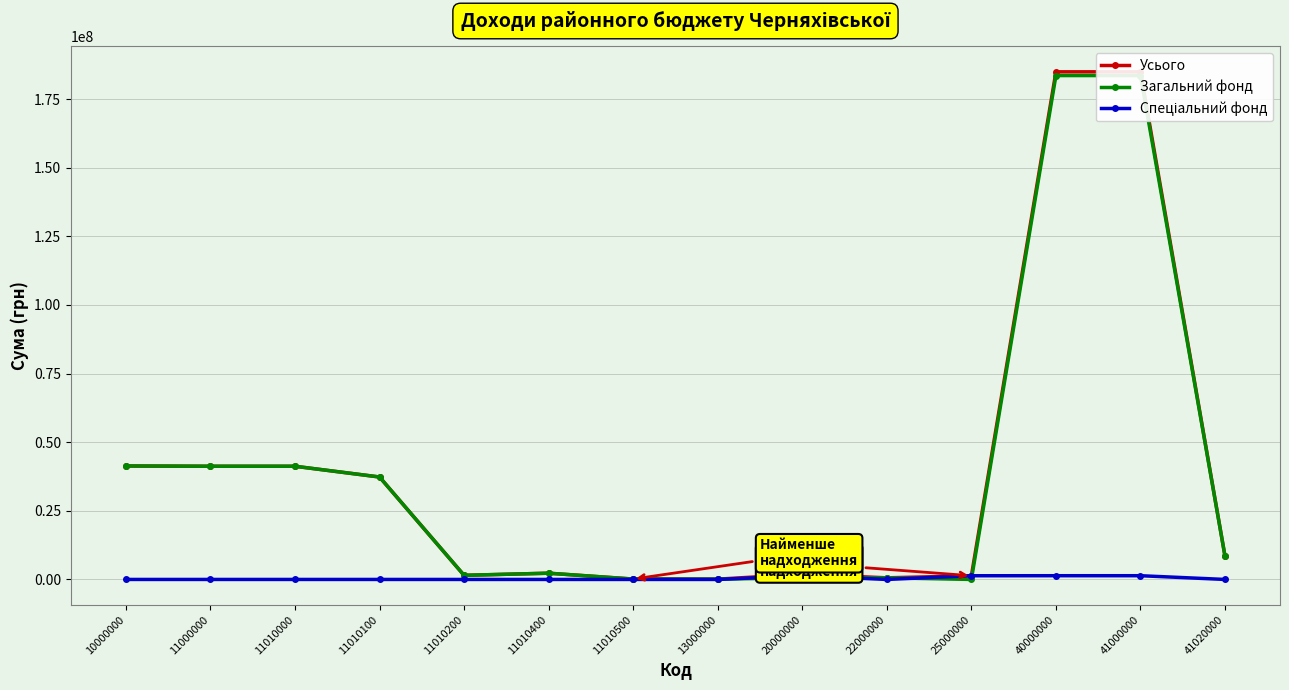

Is it true that Усього equals 2235890 at 41020000?

False